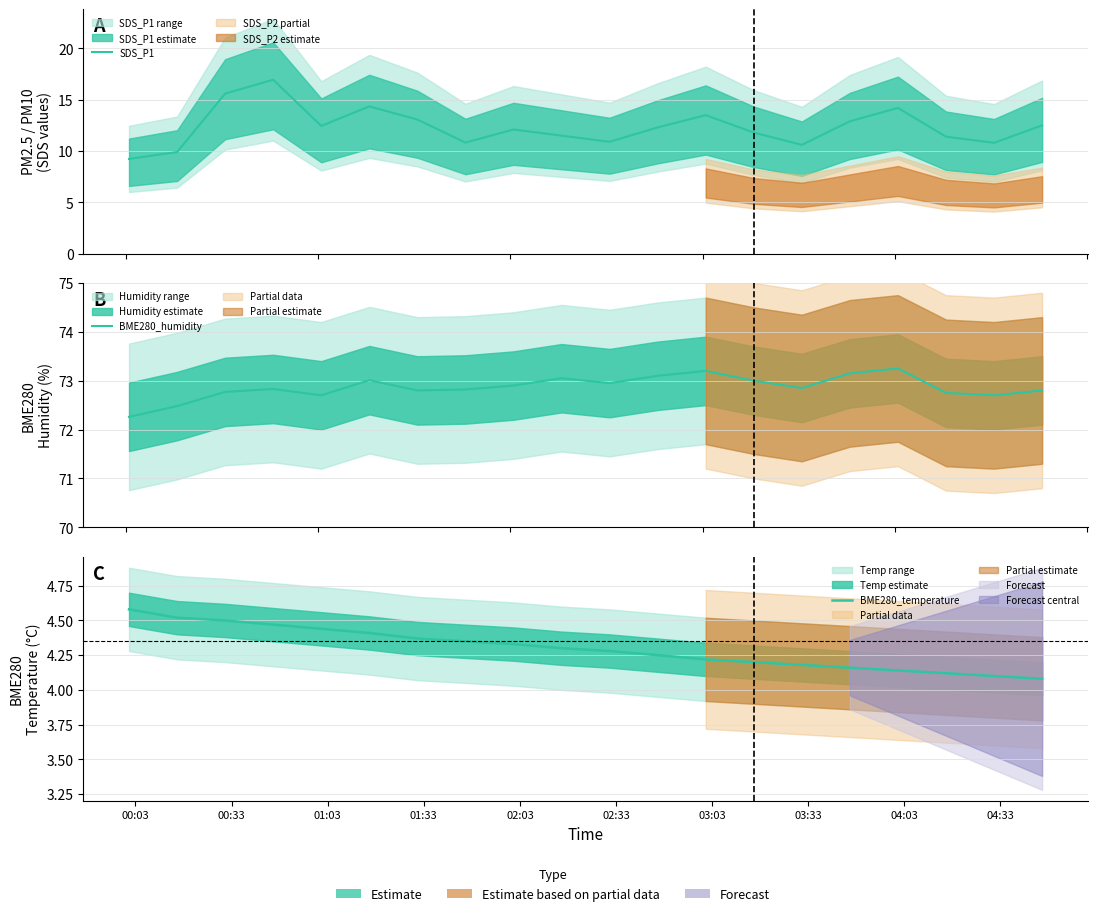

Reading right to left, what are all the values shown in this chart?

SDS_P1: 12.5	10.8	11.4	14.2	12.9	10.6	11.8	13.5	12.3	10.9	11.5	12.1	10.8	13.1	14.3	12.4	16.9	15.6	9.9	9.2
BME280_humidity: 72.8	72.7	72.8	73.2	73.2	72.8	73.0	73.2	73.1	73.0	73.0	72.9	72.8	72.8	73.0	72.7	72.8	72.8	72.5	72.3
BME280_temperature: 4.1	4.1	4.1	4.1	4.2	4.2	4.2	4.2	4.2	4.3	4.3	4.3	4.3	4.4	4.4	4.4	4.5	4.5	4.5	4.6